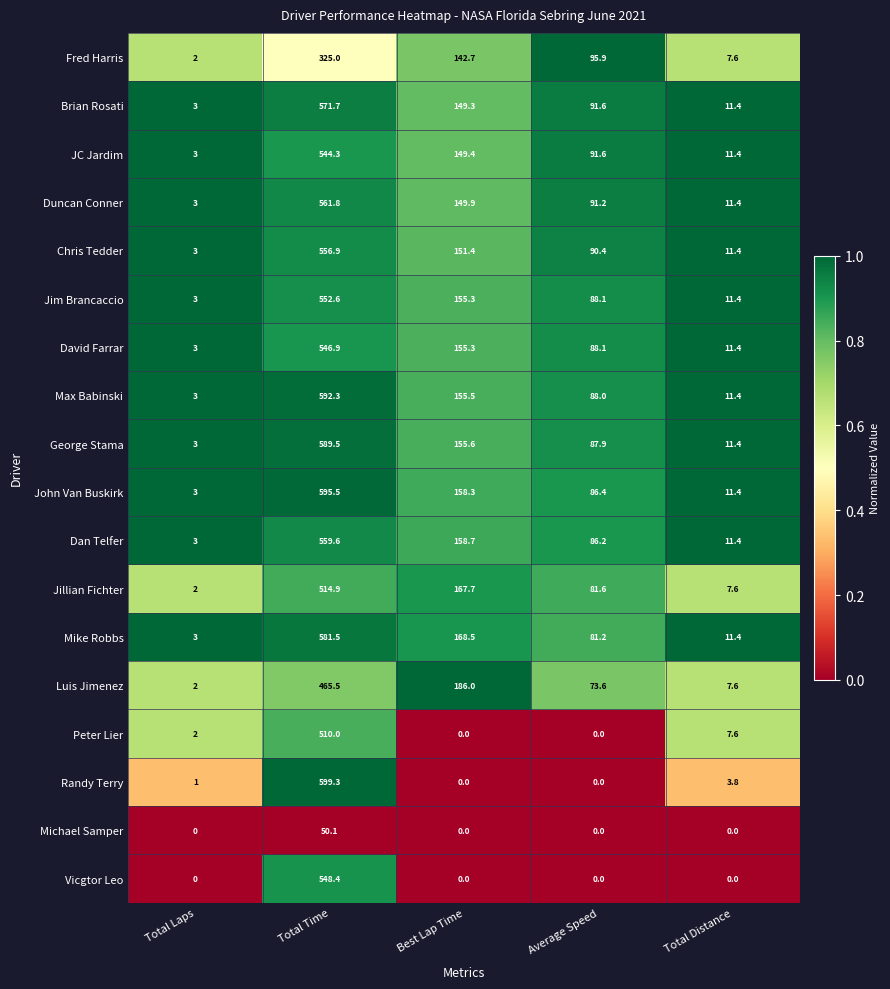

Which series has the largest total across all categories?

John Van Buskirk